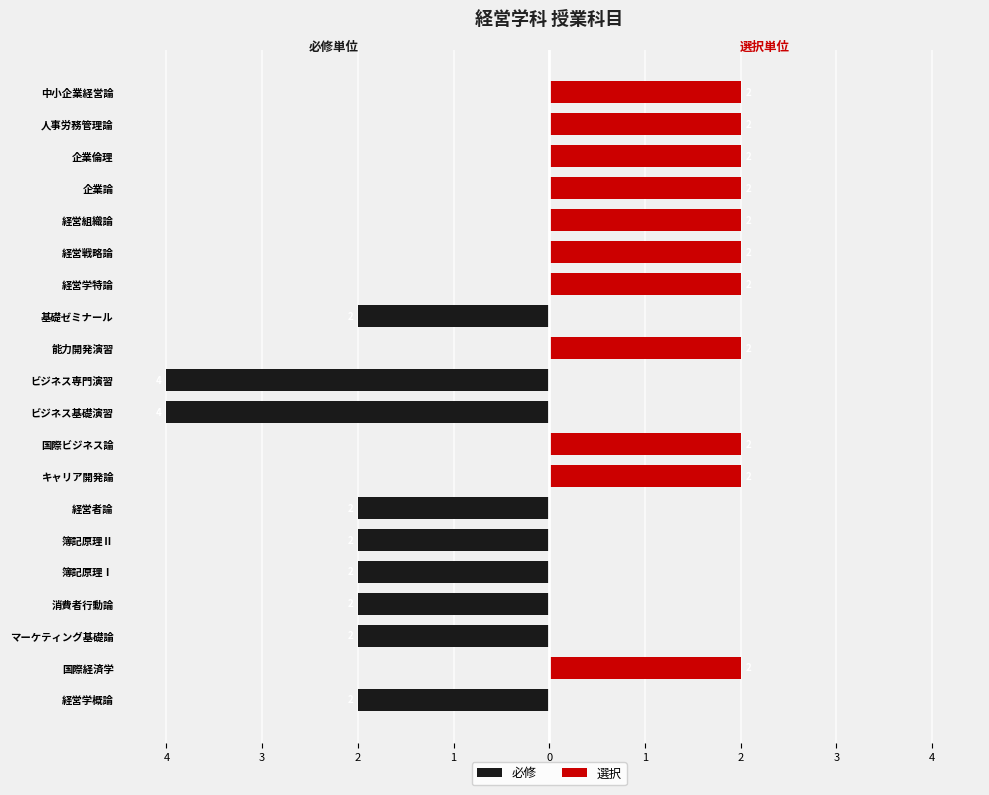

How many bars are there in total?

40